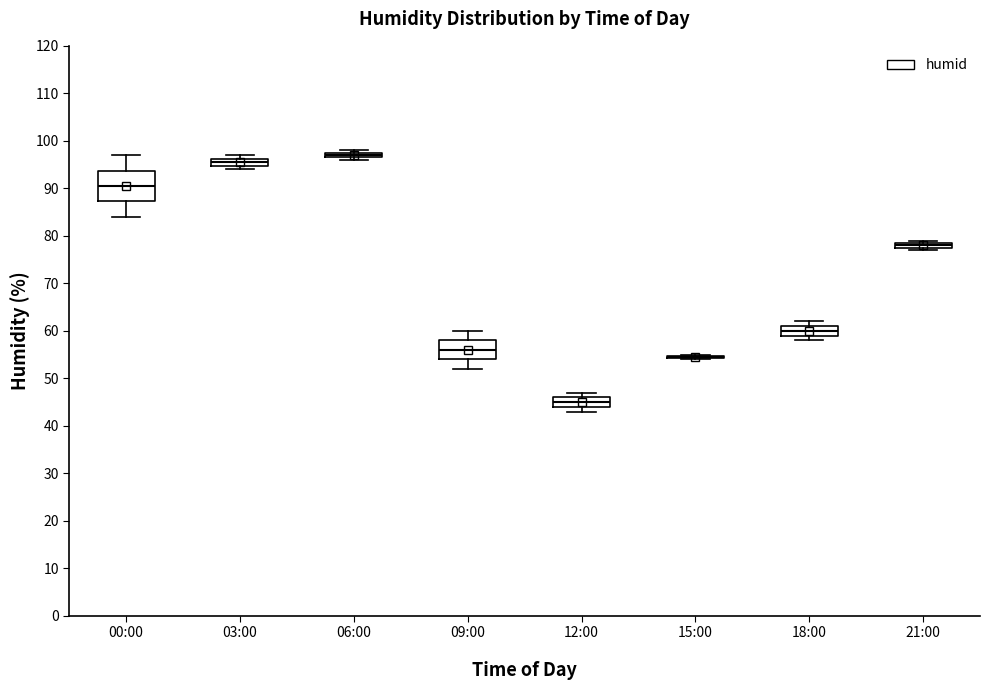

Where is the lower edge of the box for 12:00 on the y-axis? The values are not printed on the chart, so give them approximately, as read against the axis.

44